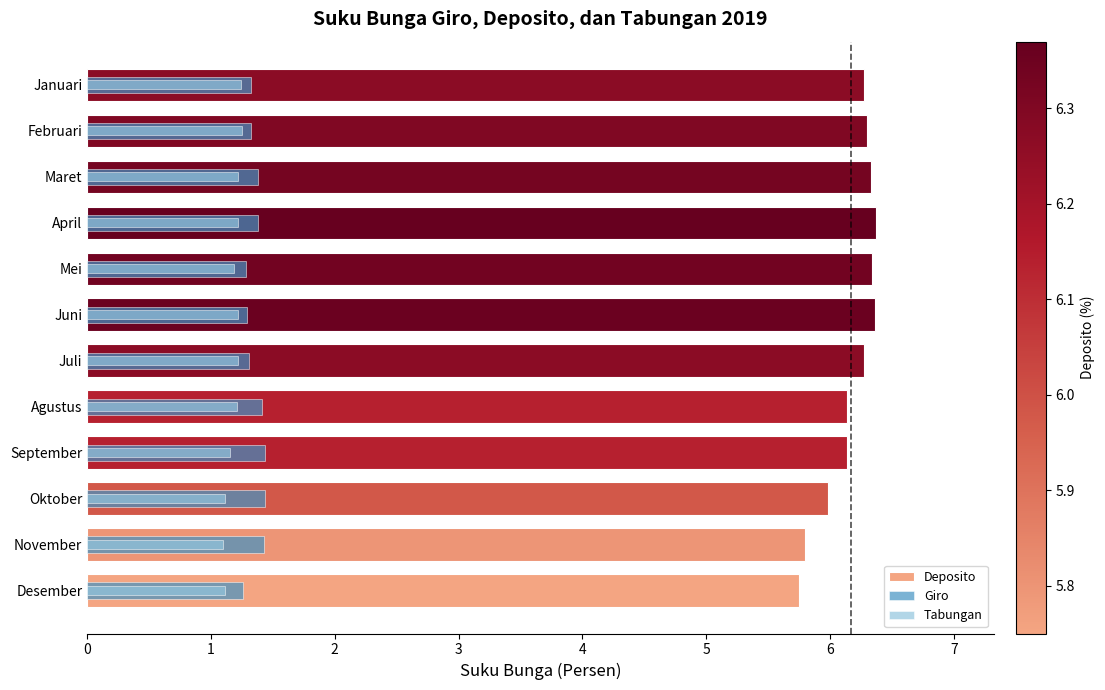

At how many categories does at least one series exceed 5?

12